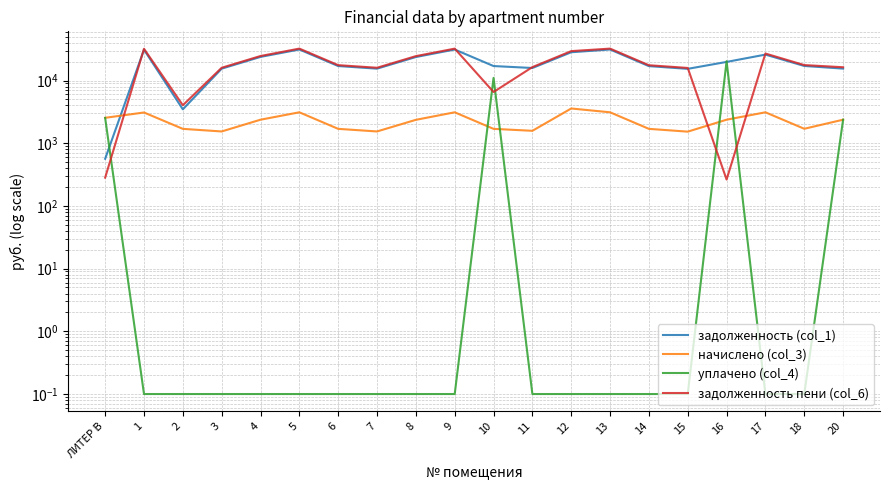

Reading left to right, extract all data points from this chart.

задолженность (col_1): 564.8	31020.7	3469.2	15457.0	23800.4	31234.7	17007.8	15457.0	23693.4	31200.7	17007.8	15831.2	28233.3	31234.7	16956.7	15350.0	19795.4	25885.2	17061.5	15485.4
начислено (col_3): 2541.4	3090.2	1694.3	1539.8	2371.0	3111.6	1694.3	1539.8	2360.3	3111.6	1694.3	1577.1	3580.4	3111.6	1694.3	1529.1	2371.0	3111.6	1699.7	2371.0
уплачено (col_4): 2530.0	0.1	0.1	0.1	0.1	0.1	0.1	0.1	0.1	0.1	11013.9	0.1	0.1	0.1	0.1	0.1	20322.3	0.1	0.1	2373.0
задолженность пени (col_6): 282.4	32050.8	4033.9	15970.3	24590.8	32271.9	17572.6	15970.3	24480.2	32237.9	6558.7	16356.9	29426.7	32271.9	17521.5	15859.7	263.4	26922.4	17628.1	16275.8